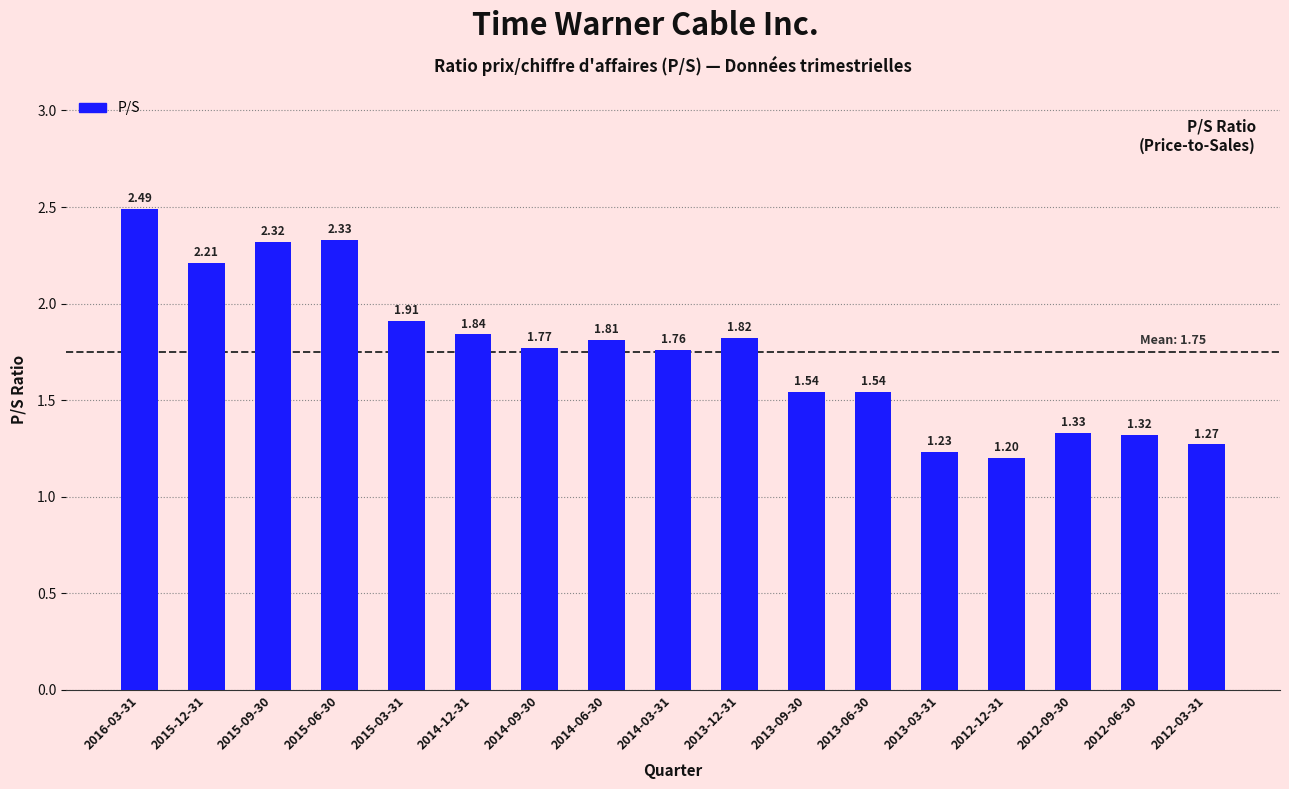

What is the average value?

1.7